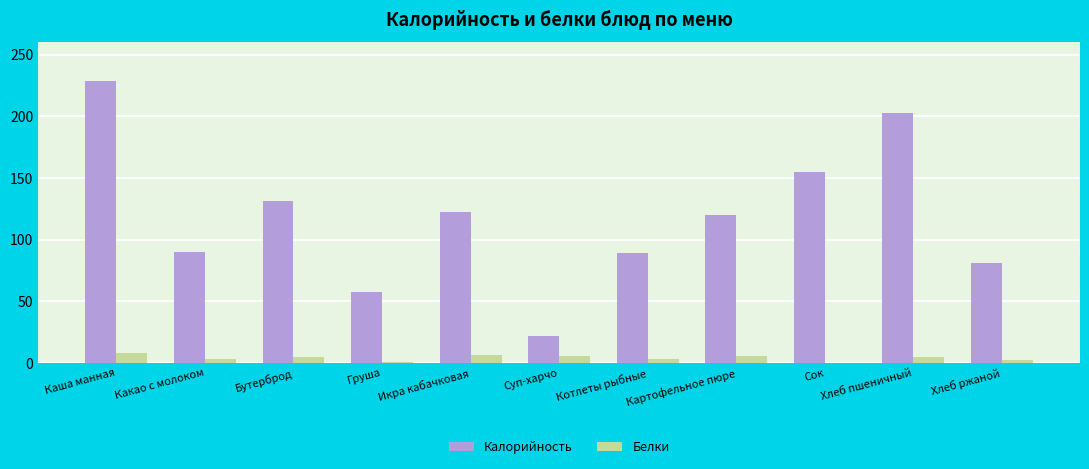

Between Котлеты рыбные and Картофельное пюре, which series saw the biggest shift?

Калорийность